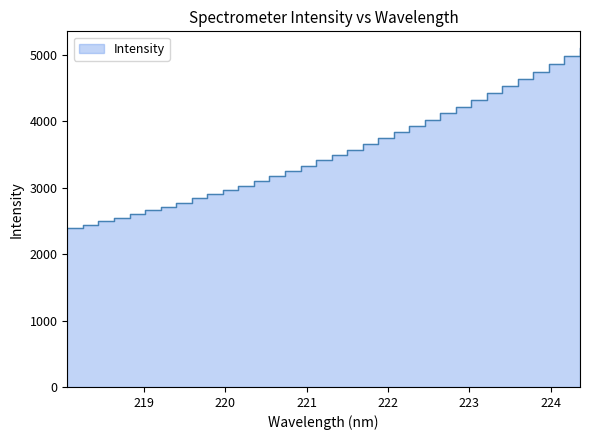

Approximately how many times larger is the value at 221.8812 compared to 219.9712?

1.3